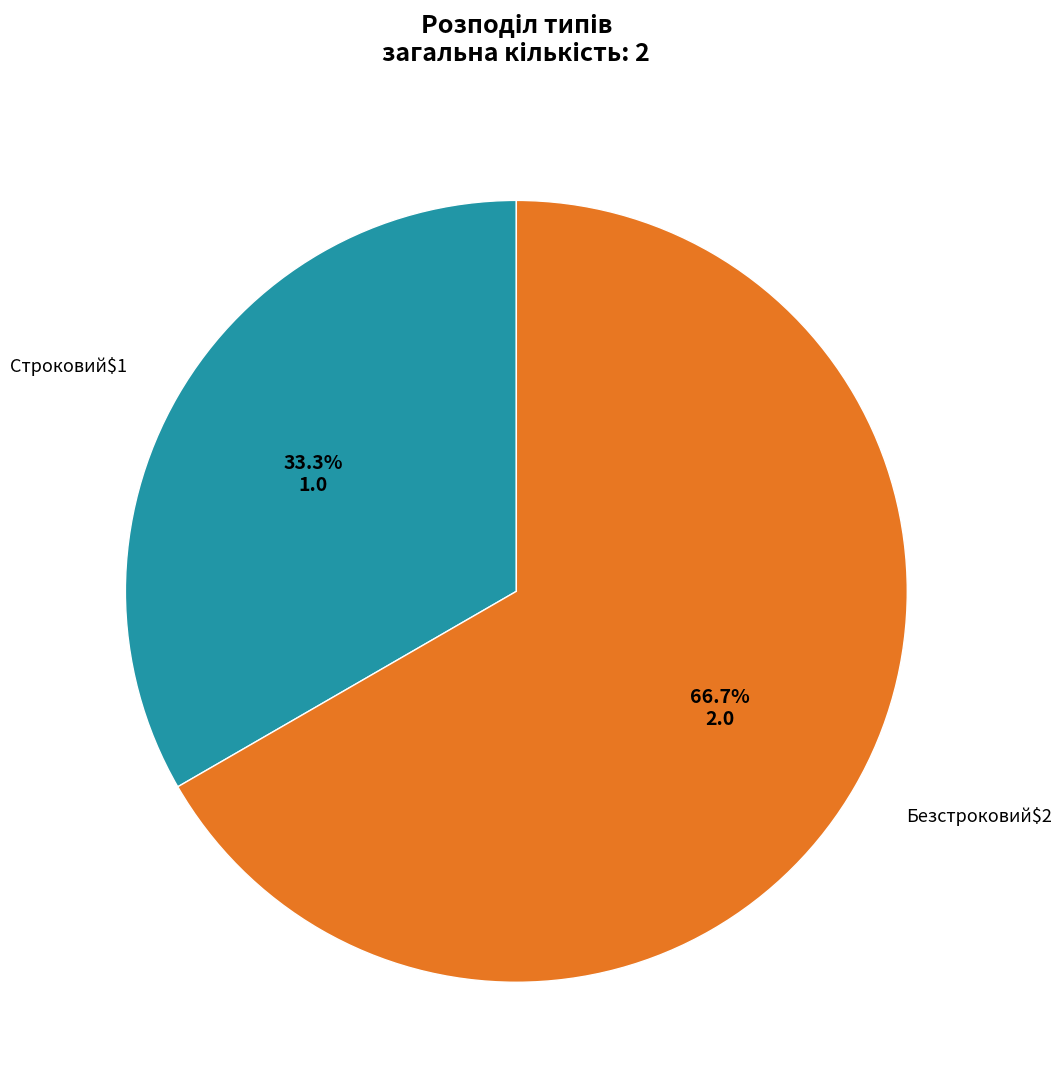

Does any single category account for the majority?

Yes